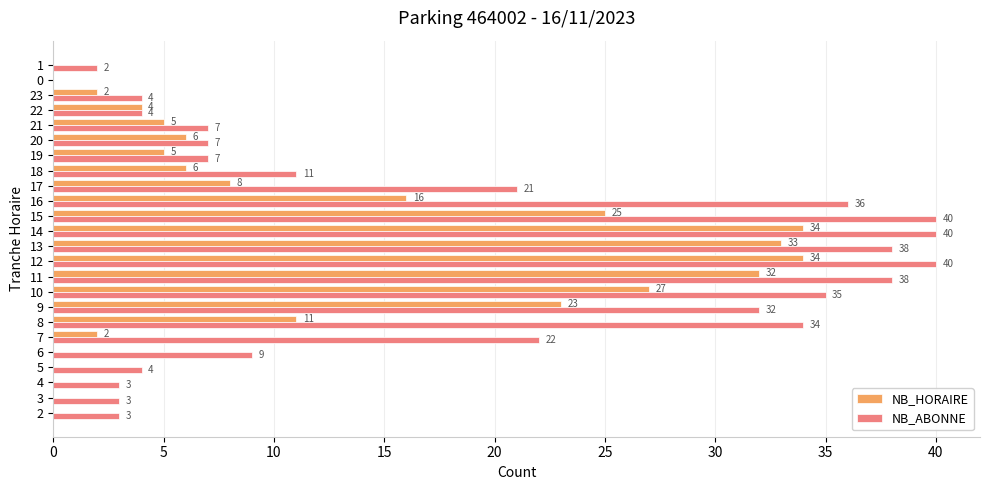

Is the value of NB_HORAIRE at 13 greater than the value of NB_ABONNE at 11?

No